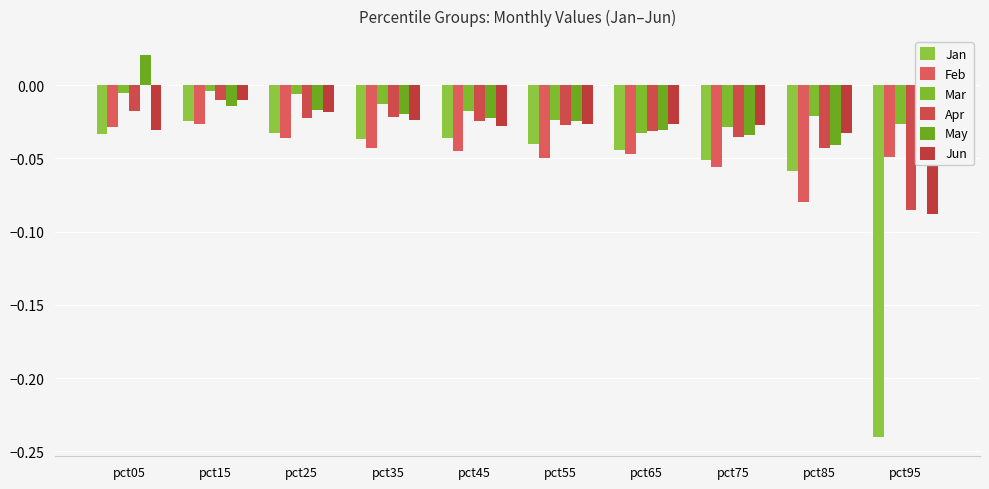

How many data points does each series have?

10